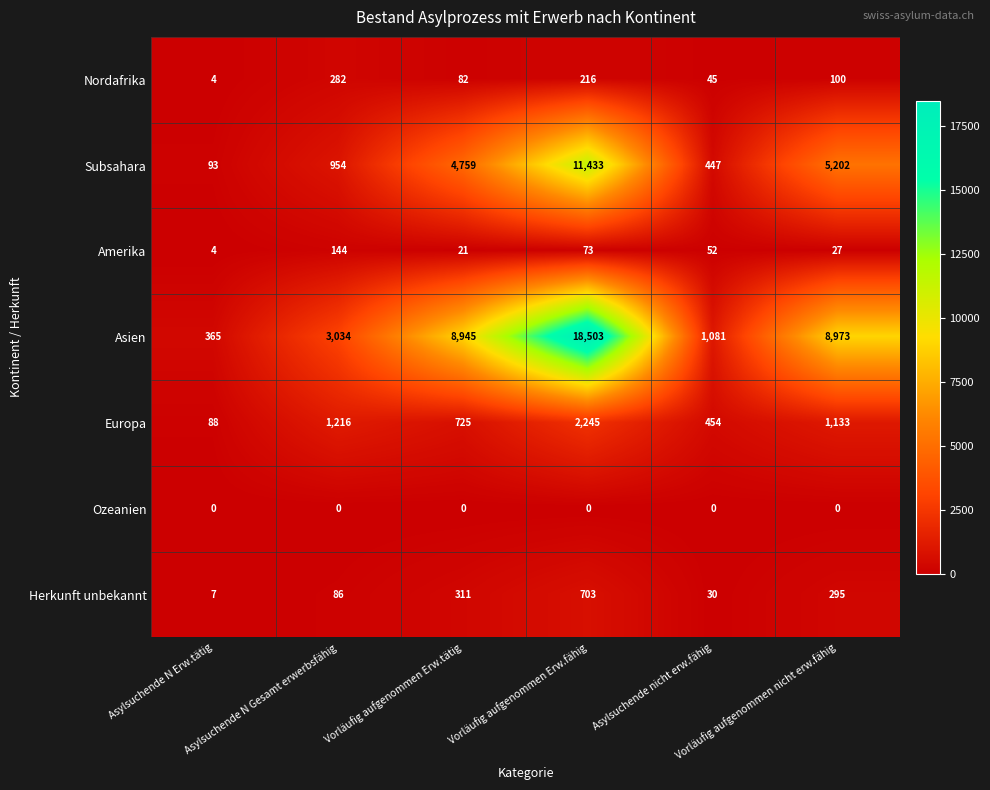

Which series has the widest spread of values?

Asien